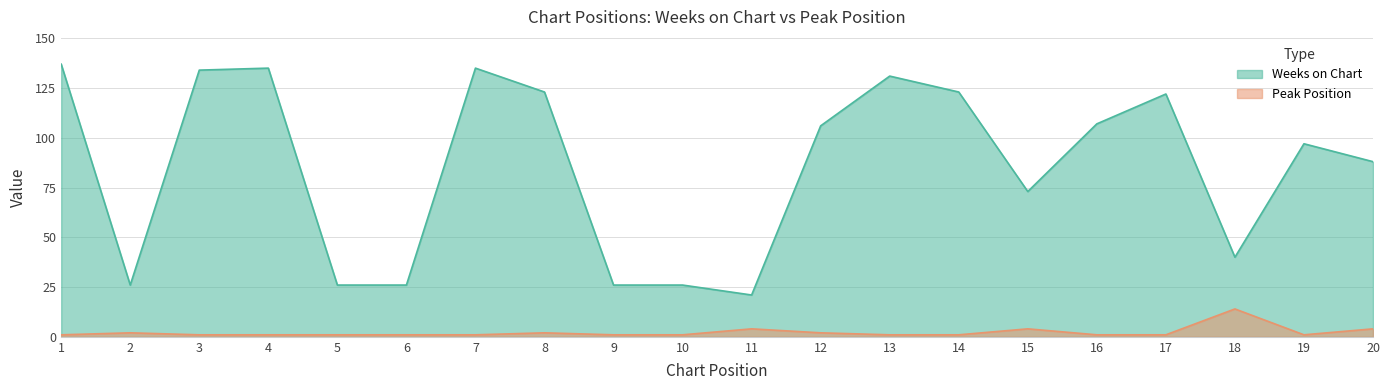

Is it true that Weeks on Chart equals 45 at 2?

False